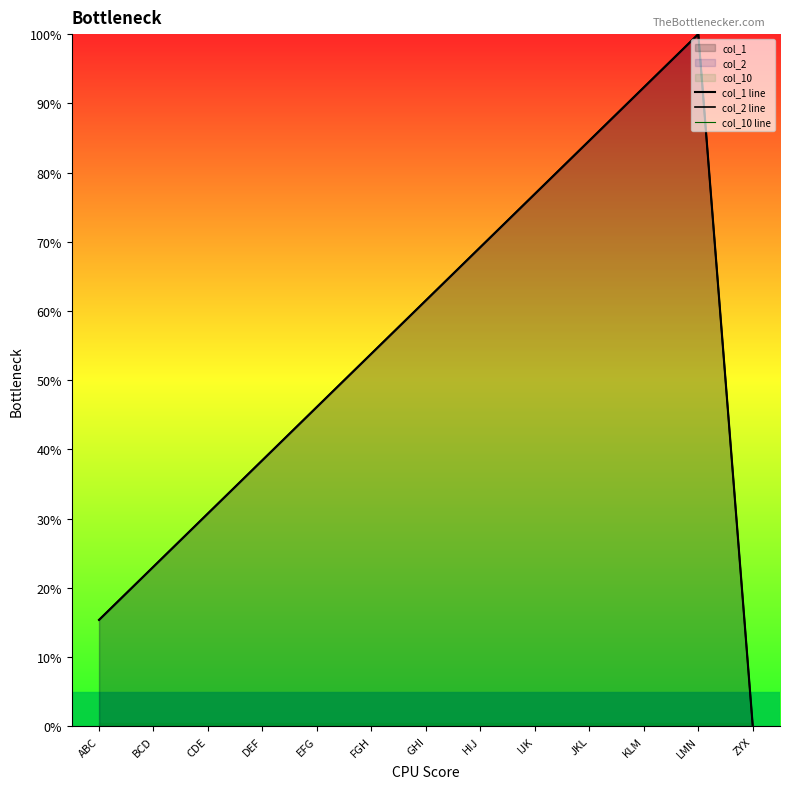

What is the label of the 2nd point from the left?

BCD